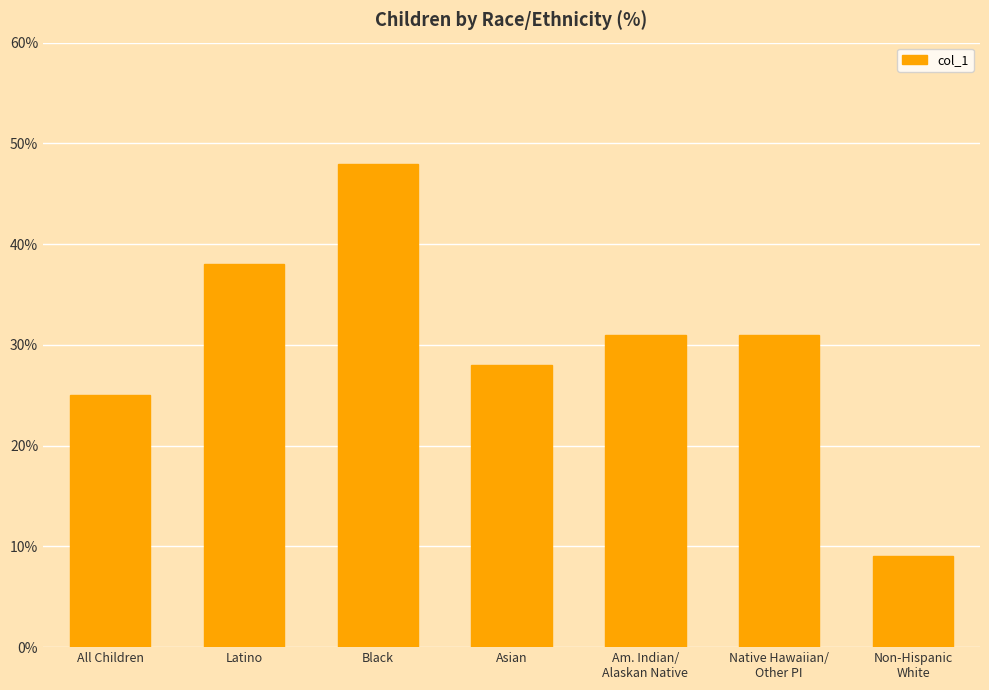

What is the label of the 1st bar from the right?

Non-Hispanic
White